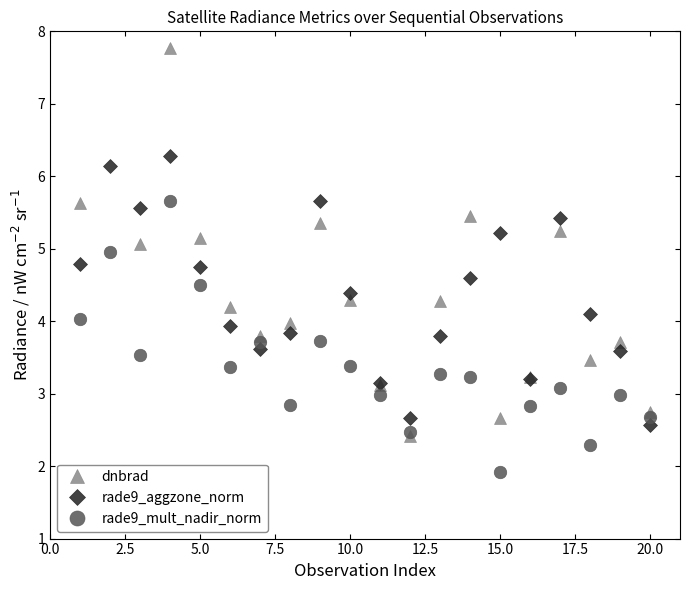

In rade9_aggzone_norm, how many points are lower than both neighbors (excluding endpoints)?

4